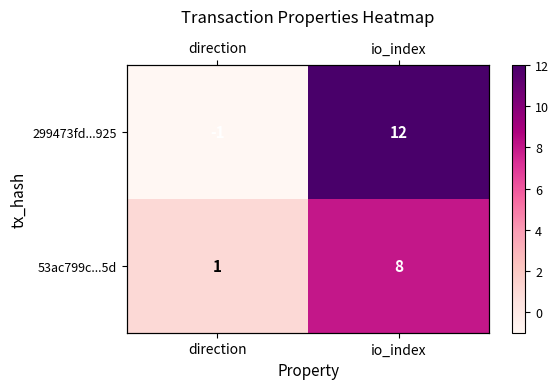

What is the spread (max minus min) of values at io_index?

4